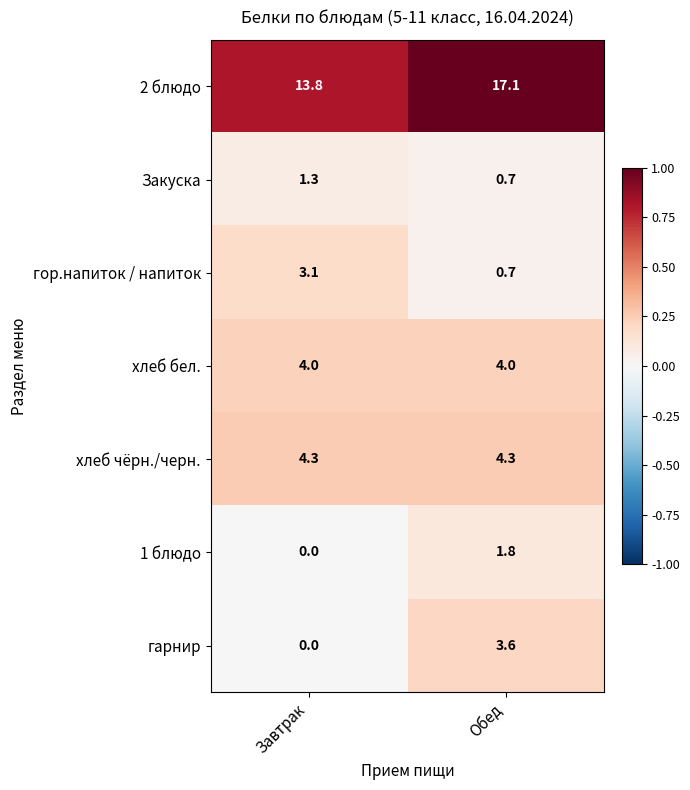

What is the difference between the 1 блюдо values at Завтрак and Обед?

1.8